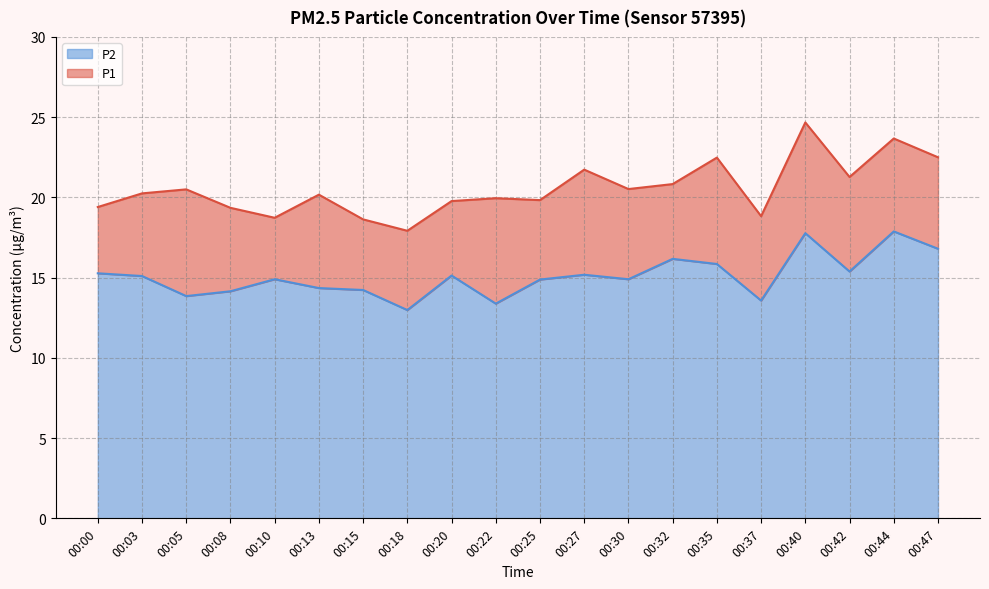

Rank the series by their maximum value, from lowest to highest.

P2 line, P1 line